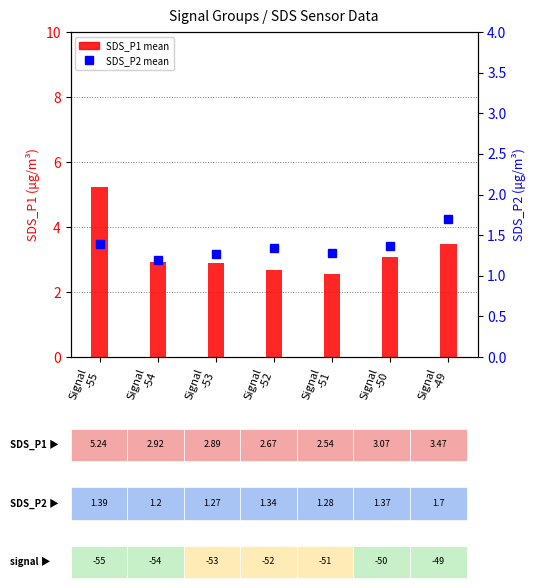

Are the bars grouped side by side (vs. stacked)?

Yes